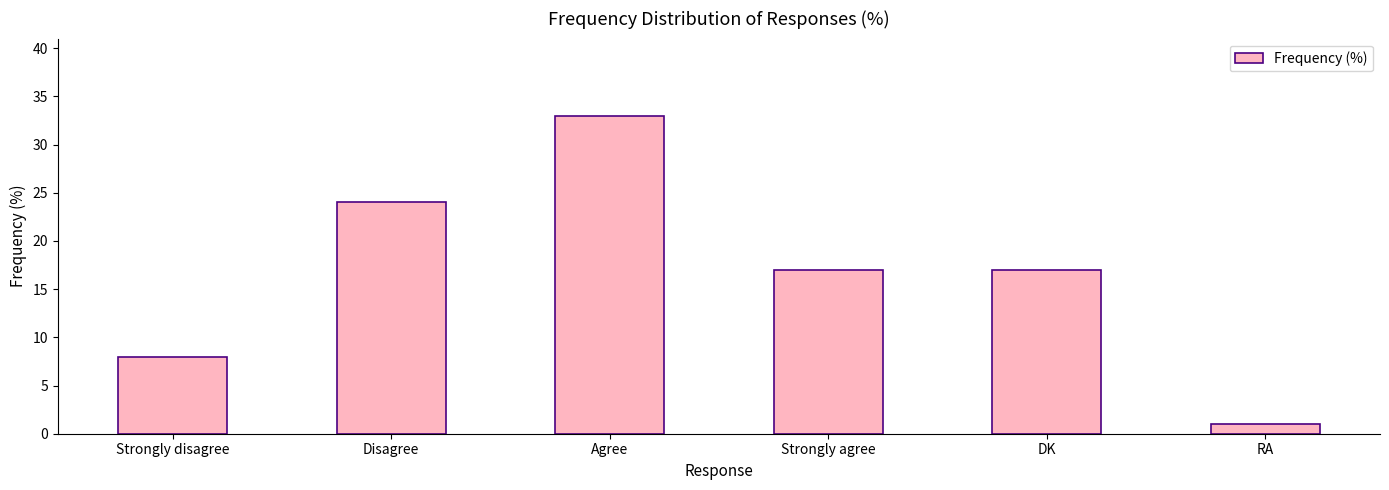

Reading right to left, list all the values displayed in this chart.

1	17	17	33	24	8